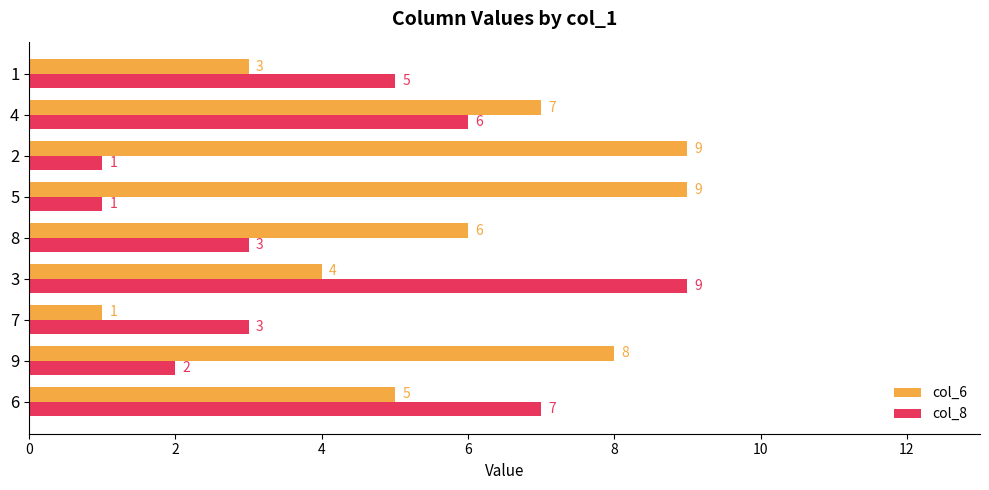

Which series changed the most between 9 and 3?

col_8